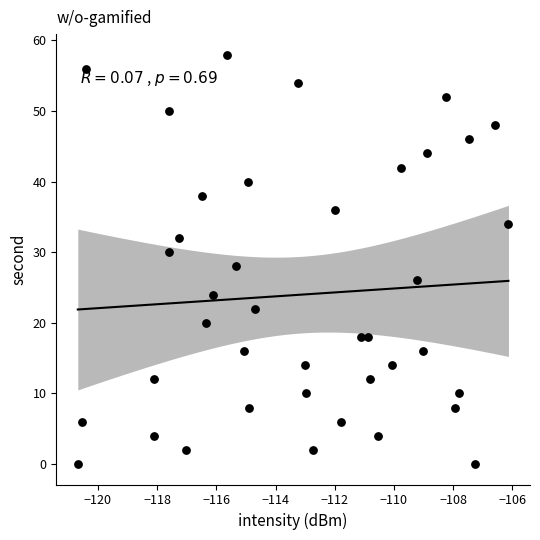

How many points are shown in the scatter plot?

40